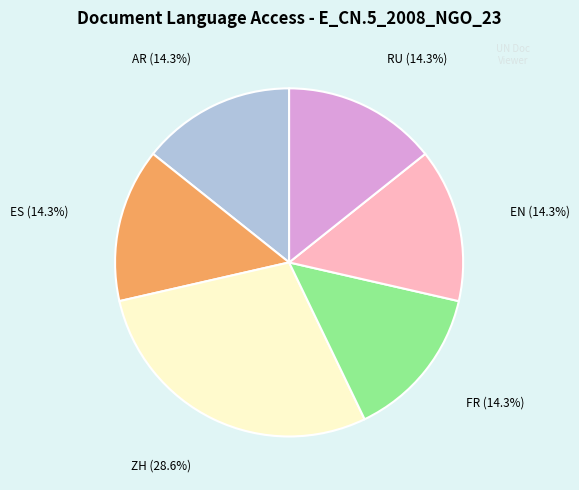

Count the number of slices in the pie.

6